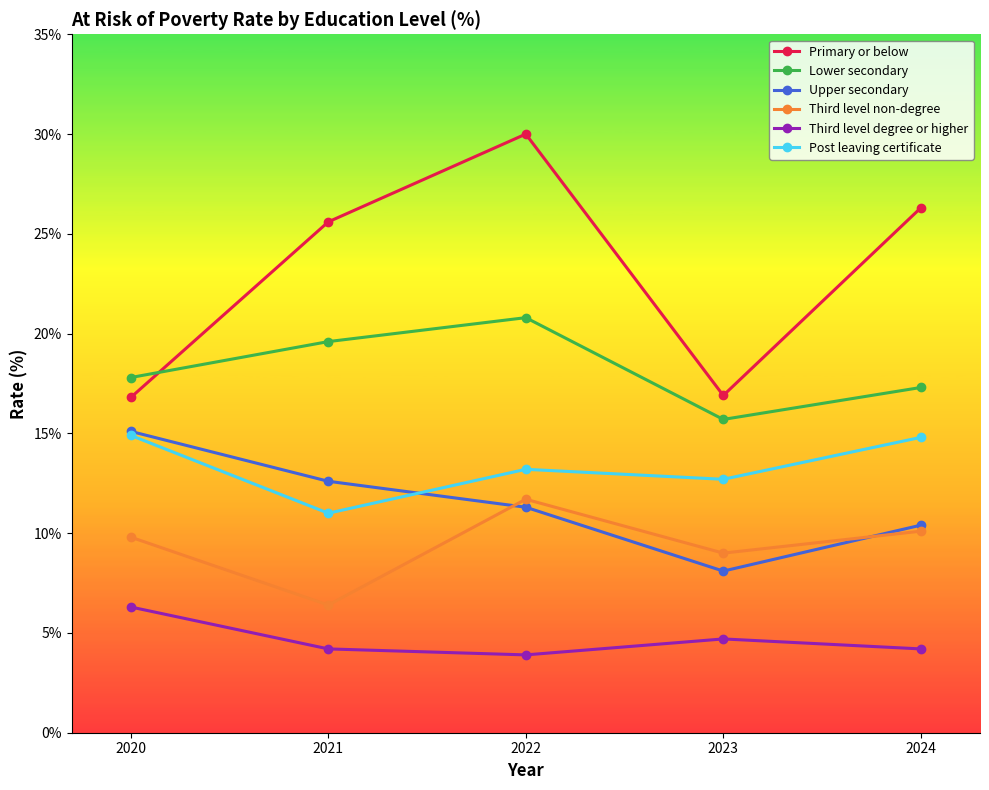

How many data points does each series have?

5